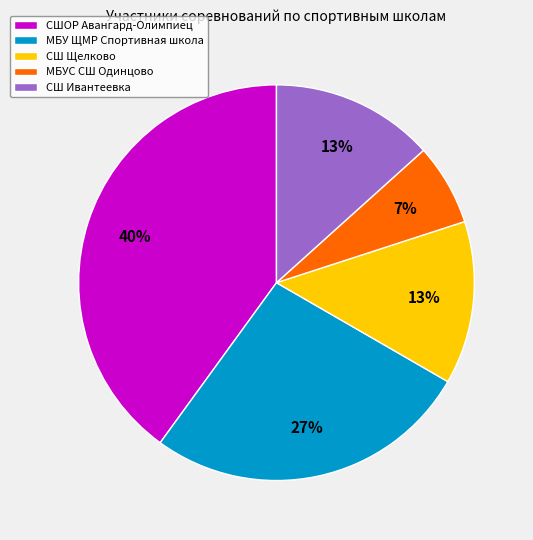

Do СШОР Авангард-Олимпиец and МБУ ЩМР Спортивная школа together represent more than half of the pie?

Yes